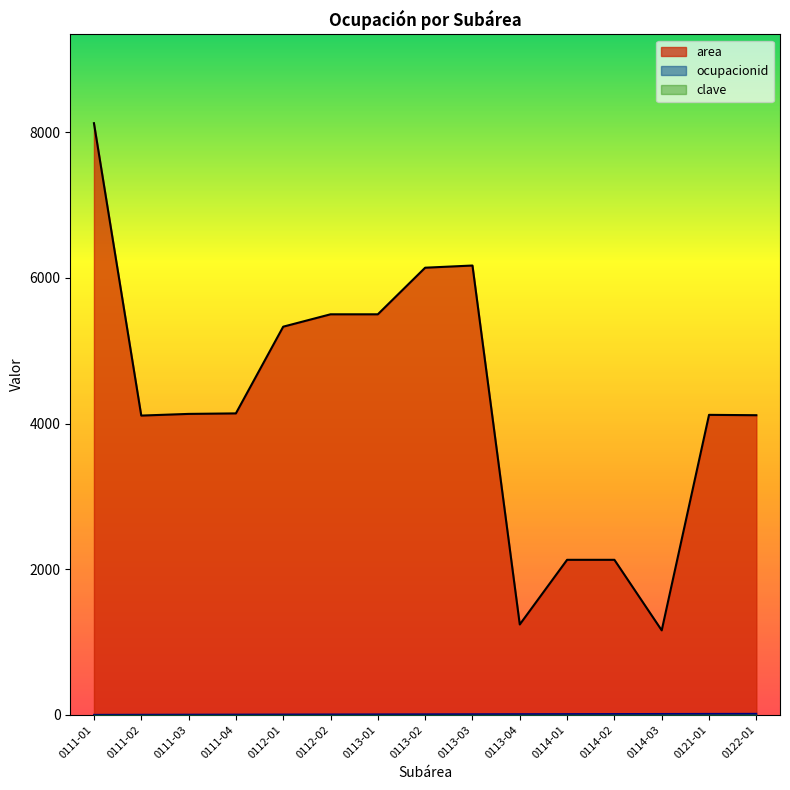

At which category does the chart reach its minimum across all series?

0111-01